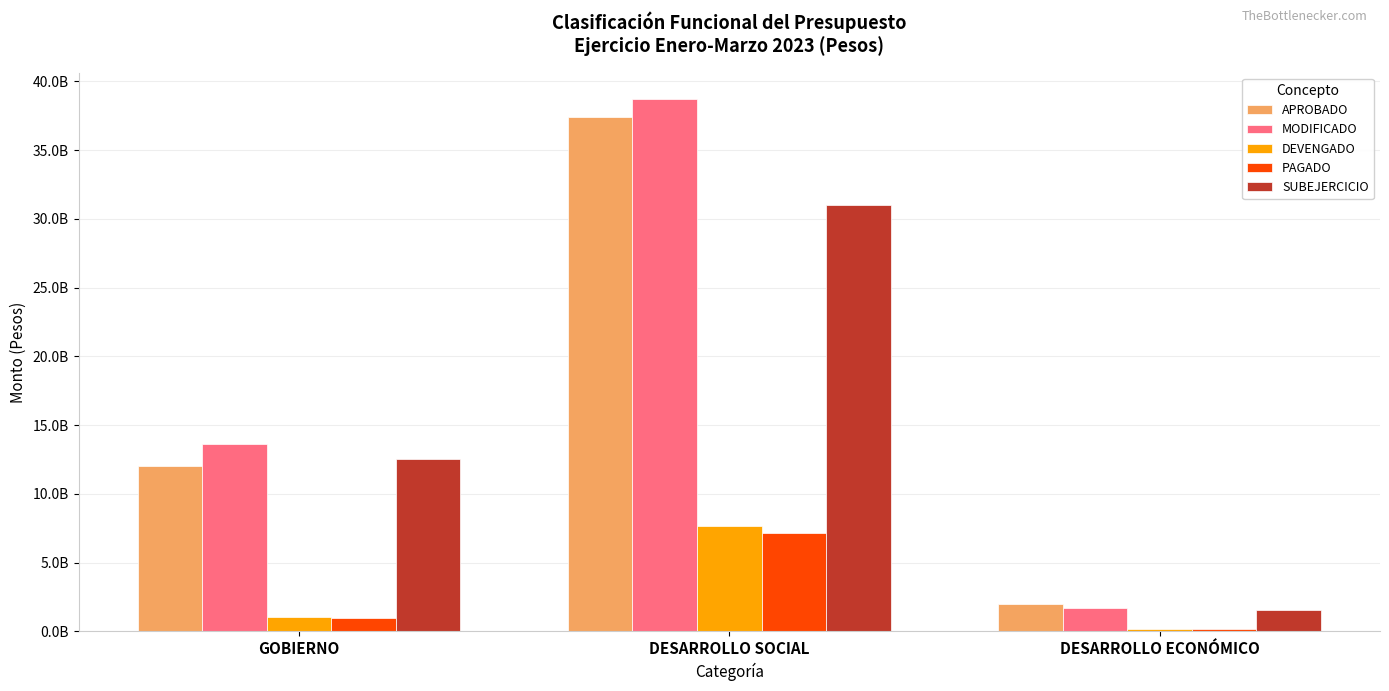

Reading left to right, transcribe all the data shown in this chart.

APROBADO: GOBIERNO=12026319703	DESARROLLO SOCIAL=37397577268	DESARROLLO ECONÓMICO=1993502856
MODIFICADO: GOBIERNO=13593996879	DESARROLLO SOCIAL=38692875558	DESARROLLO ECONÓMICO=1674719015
DEVENGADO: GOBIERNO=1045462140	DESARROLLO SOCIAL=7697899600	DESARROLLO ECONÓMICO=145174876
PAGADO: GOBIERNO=1009499140	DESARROLLO SOCIAL=7157963056	DESARROLLO ECONÓMICO=139739407
SUBEJERCICIO: GOBIERNO=12548534739	DESARROLLO SOCIAL=30994975958	DESARROLLO ECONÓMICO=1529544139